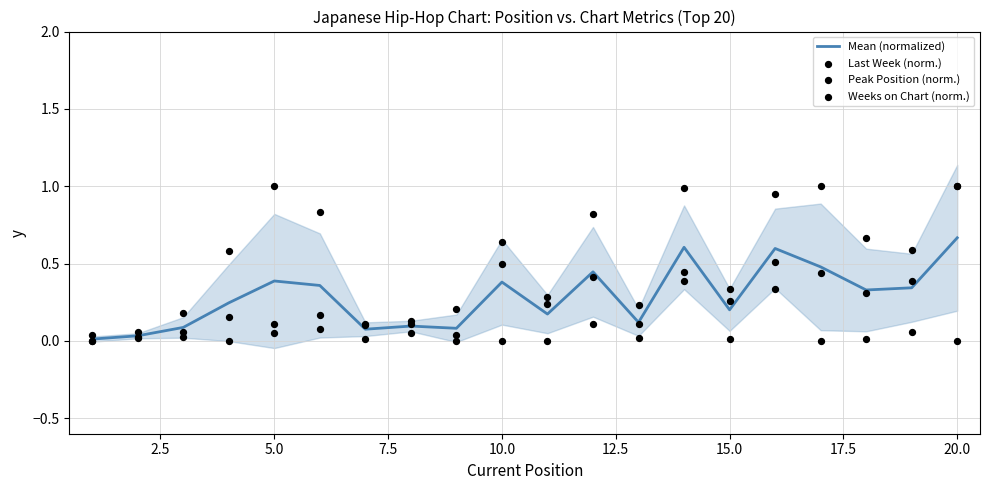

Is it true that Mean (normalized) equals 0.1 at 15.0?

False